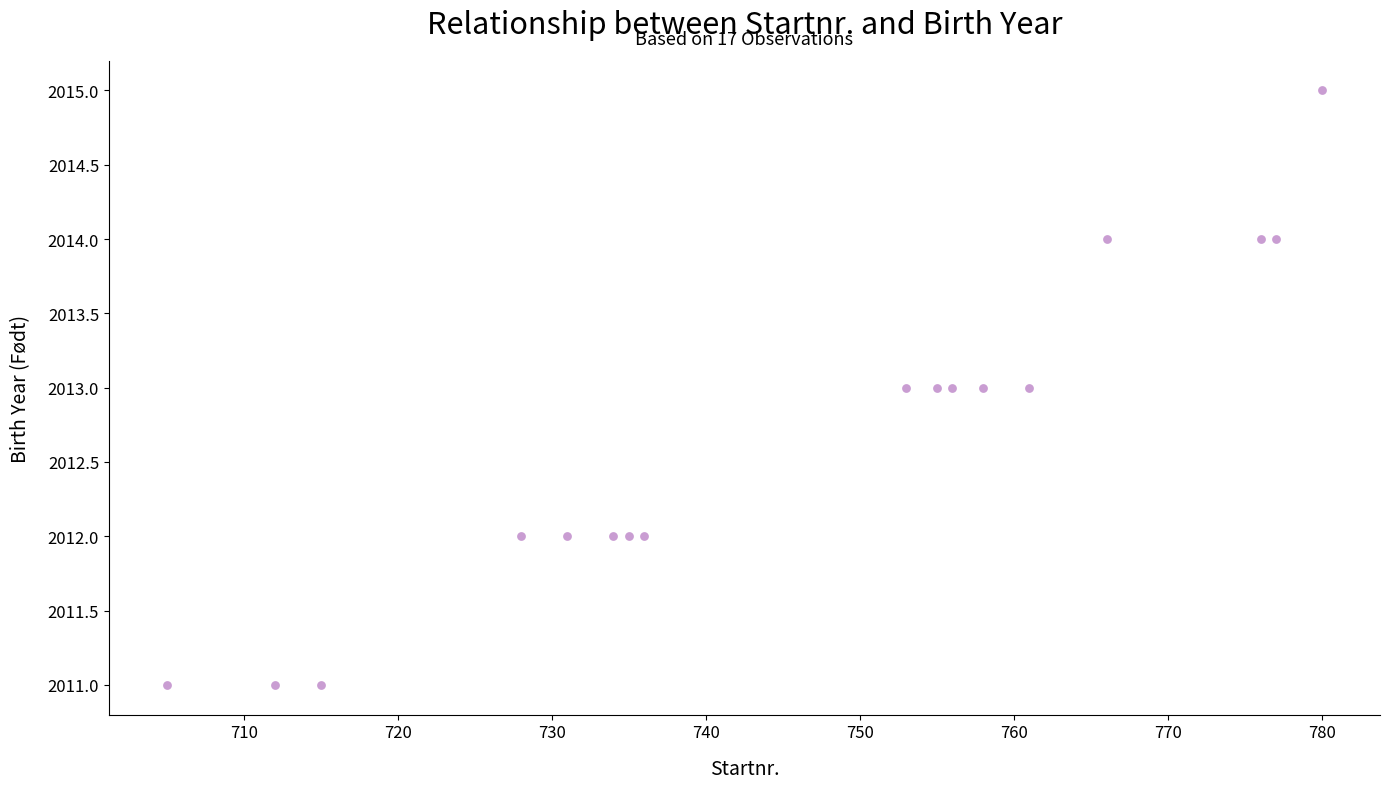

What is the range of X values (max minus min)?

75